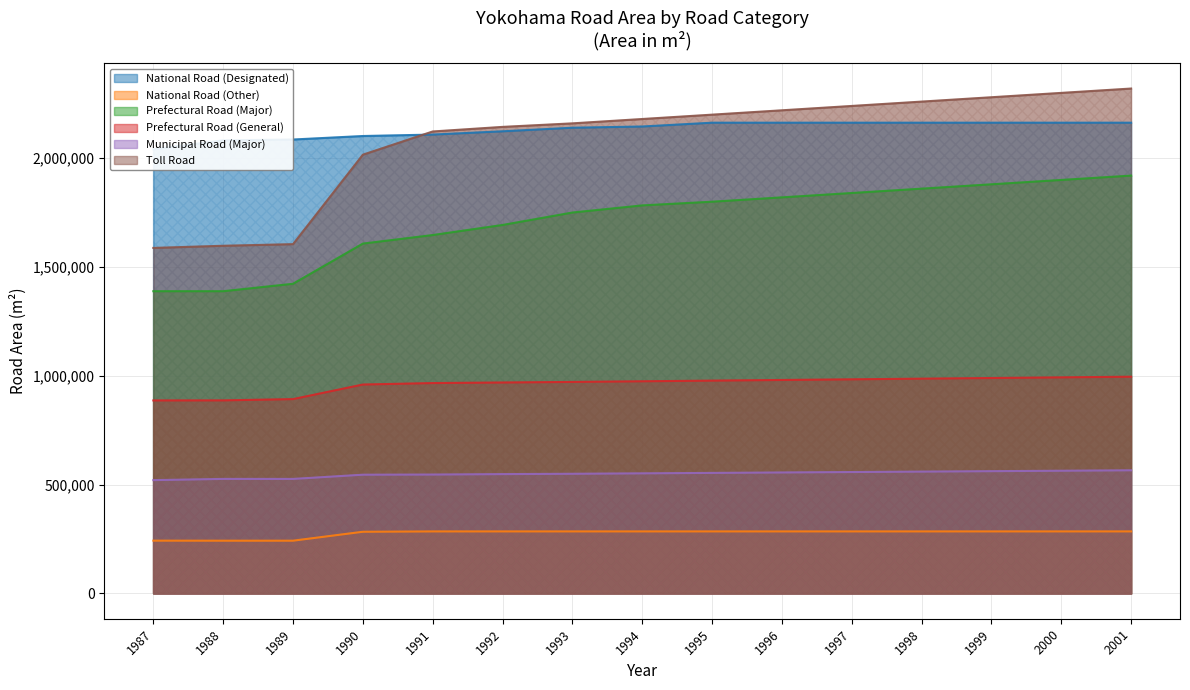

What is the sum of all National Road (Other) values?

4148856